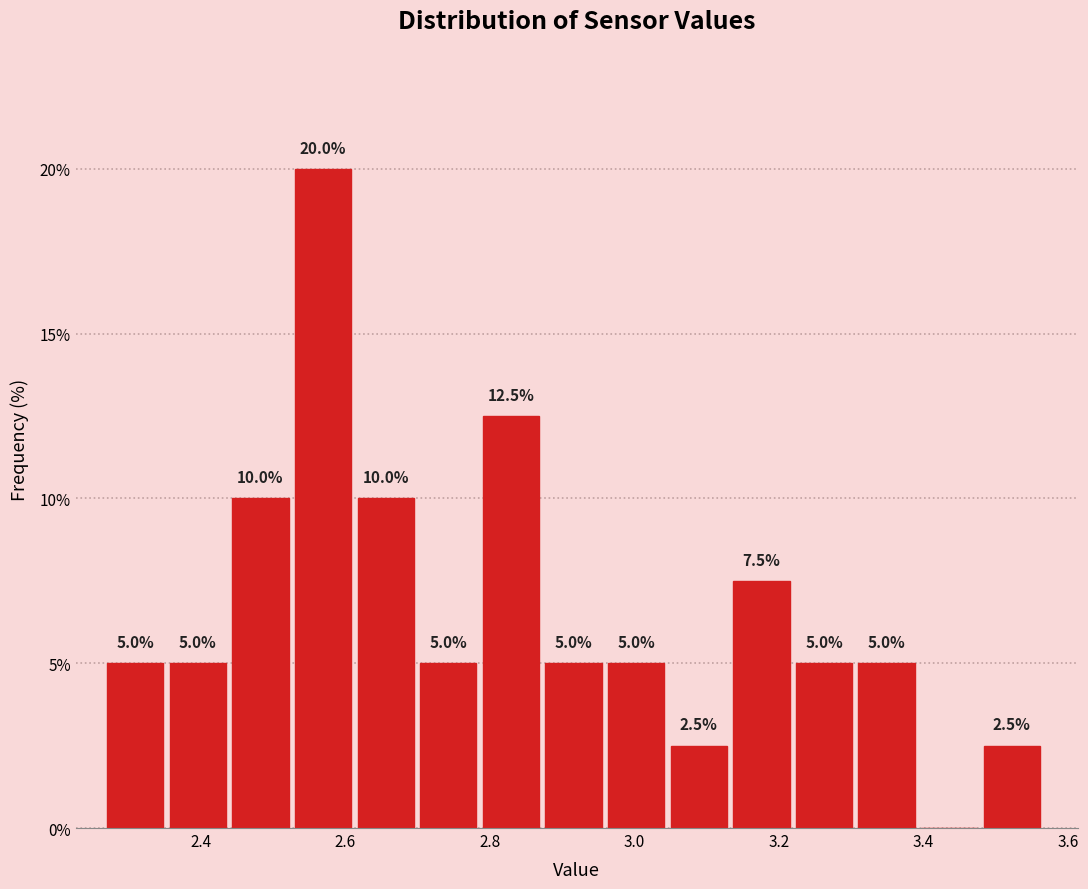

Over which range of the x-axis is the bar tallest?

2.54 to 2.62